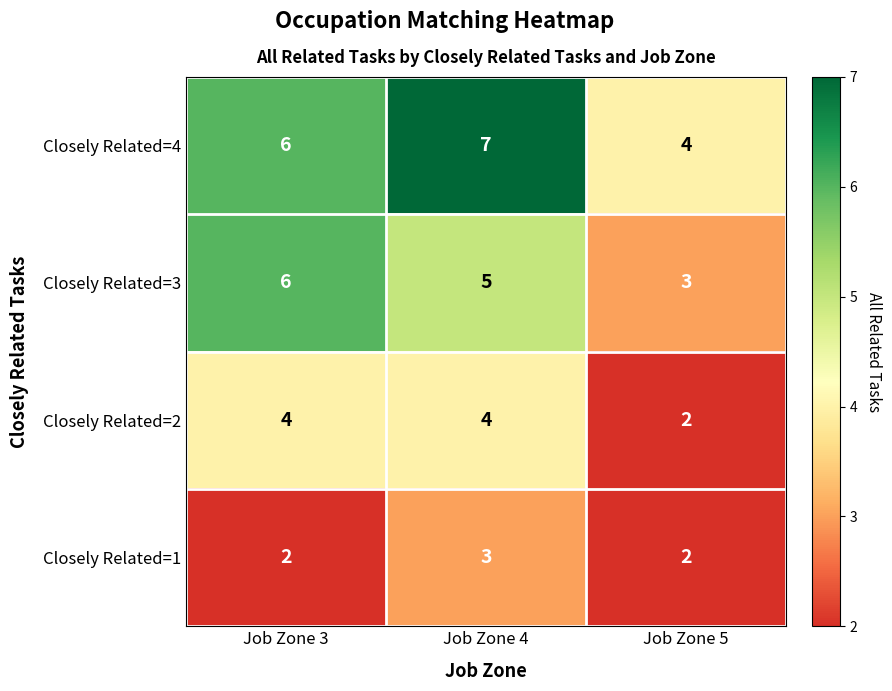

What is the highest value of the Closely Related=3 series?

6